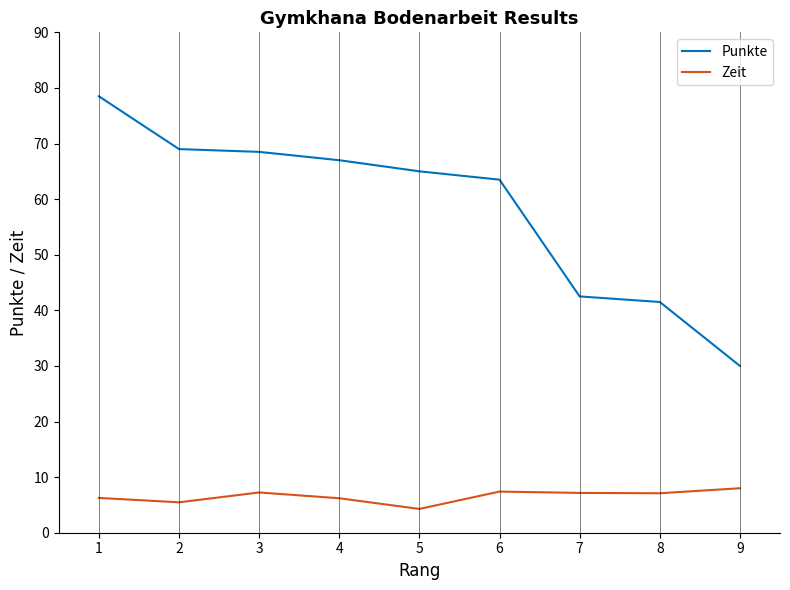

The Punkte series shows 25.0 at 3. True or false?

False